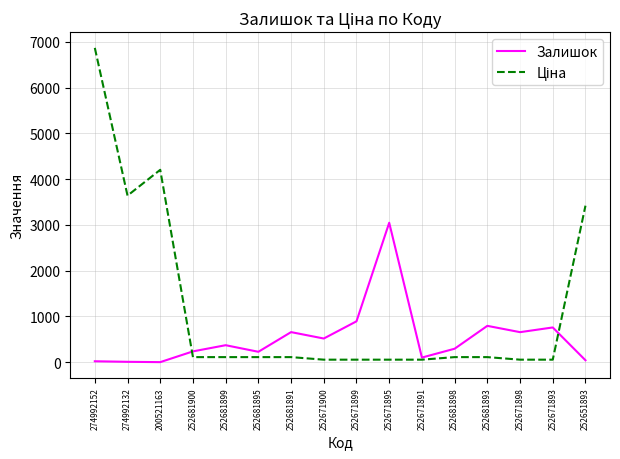

The Залишок series shows 151.8 at 252681891. True or false?

False